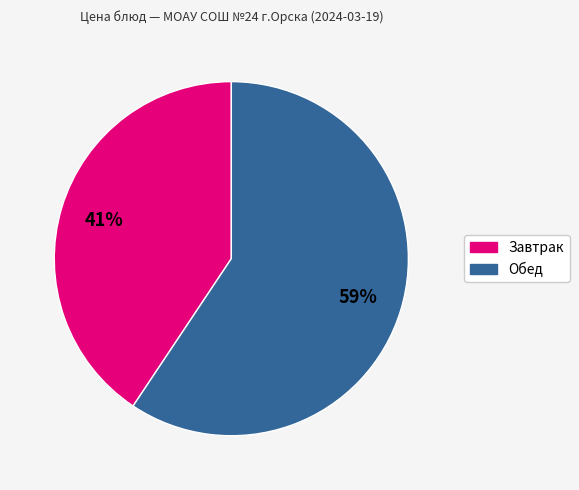

What is the smallest slice in the pie chart?

Завтрак